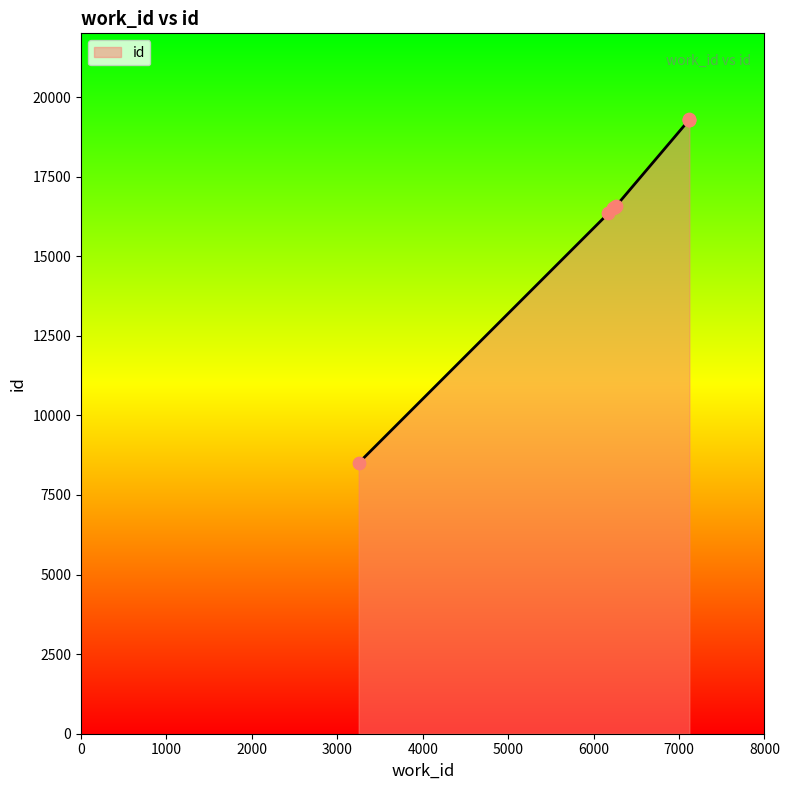

Approximately how many times larger is the value at 3250 compared to 6250?

0.5